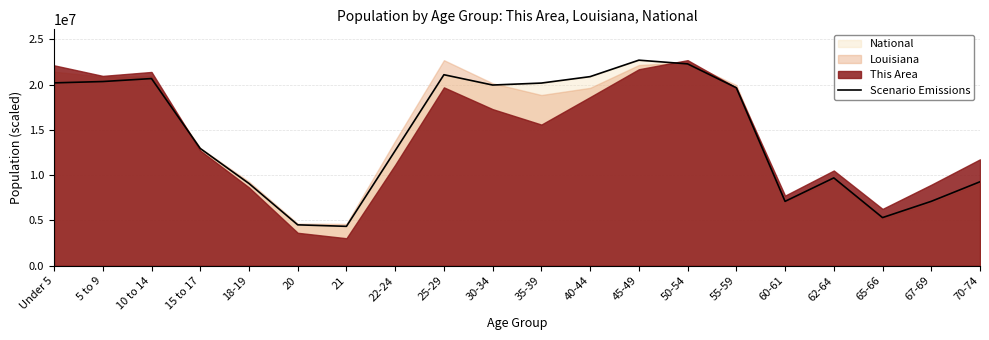

Where is Scenario Emissions nearest to the value 13531442?

15 to 17